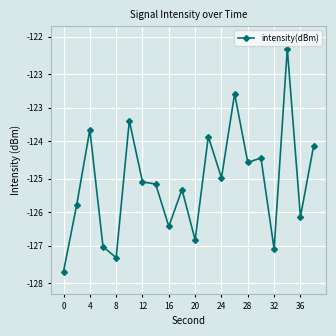

Does the chart have visible grid lines?

Yes